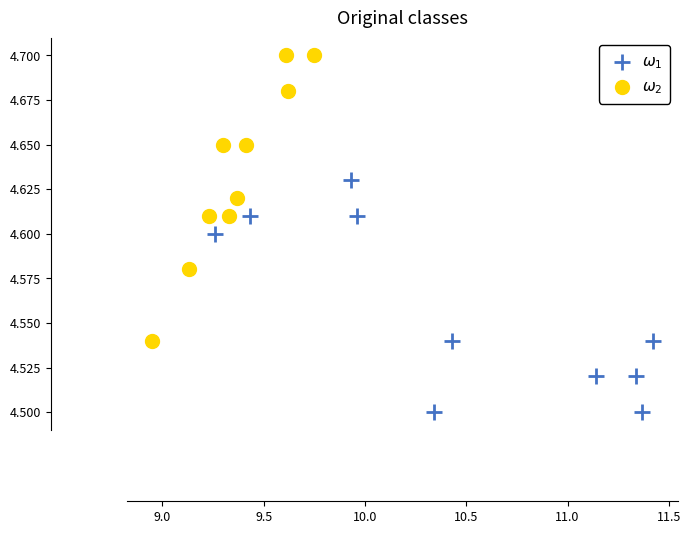

What are all the series names shown in the legend?

$\omega_1$, $\omega_2$